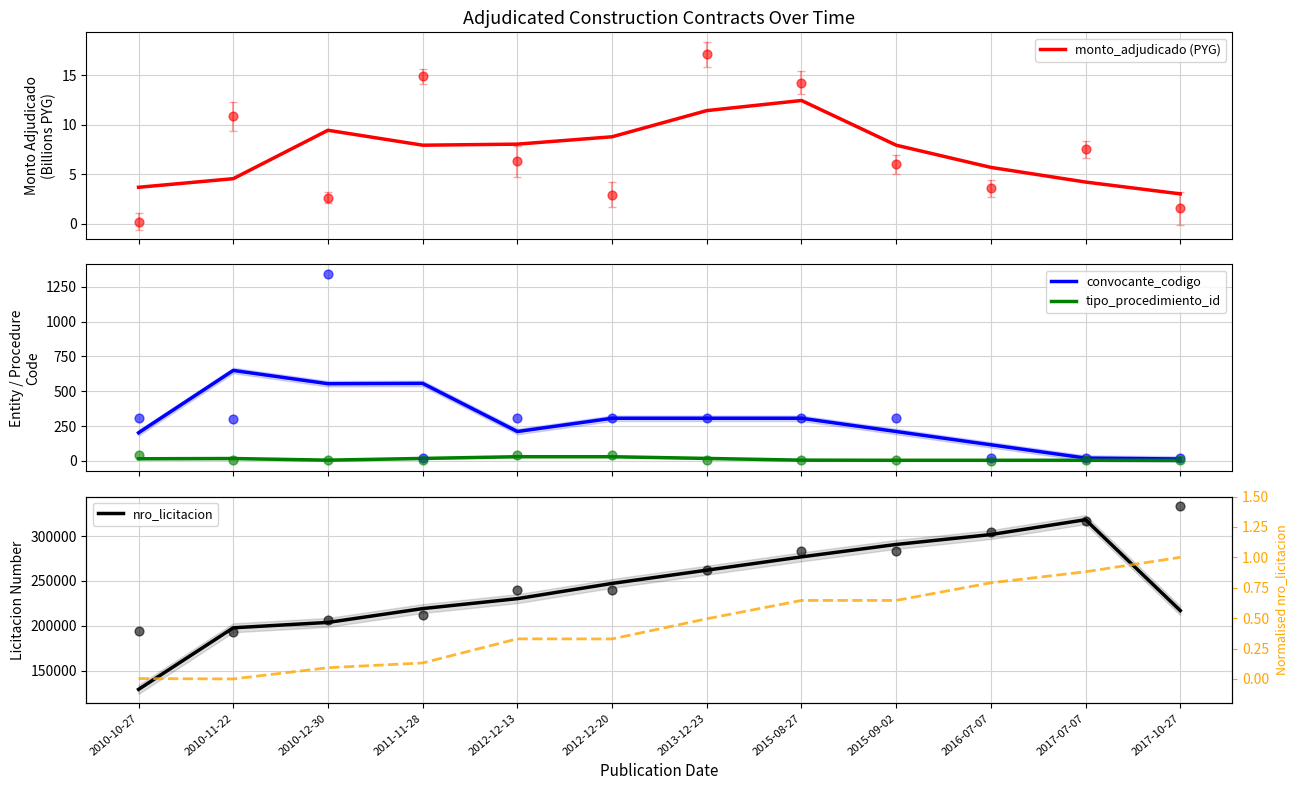

At how many categories does at least one series exceed 294046?

2